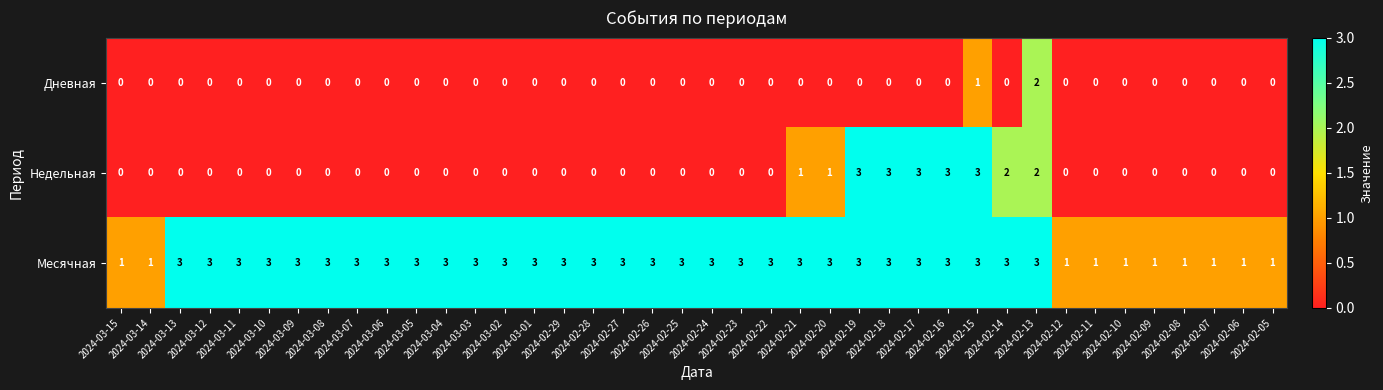

Which series has the largest total across all categories?

Месячная